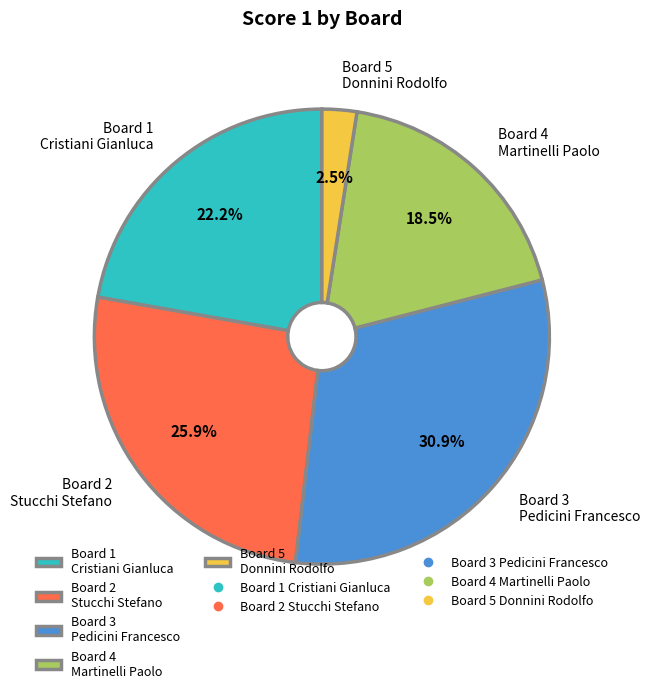

Count the number of slices in the pie.

5